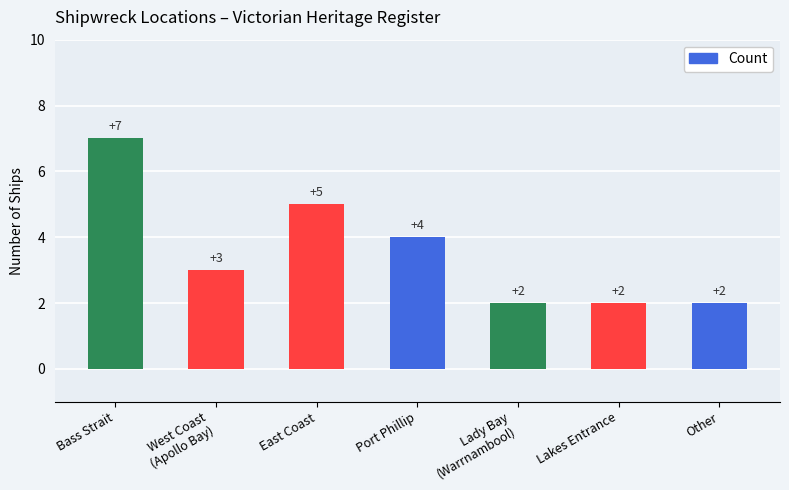

At which label is the value closest to 4?

Port Phillip